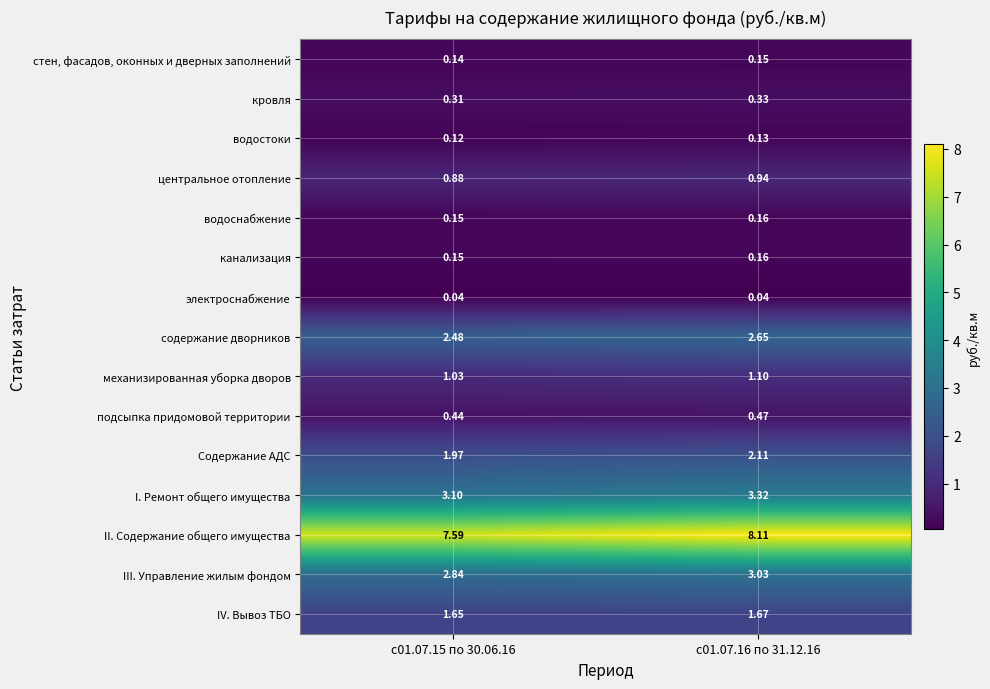

Which series has the largest total across all categories?

II. Содержание общего имущества